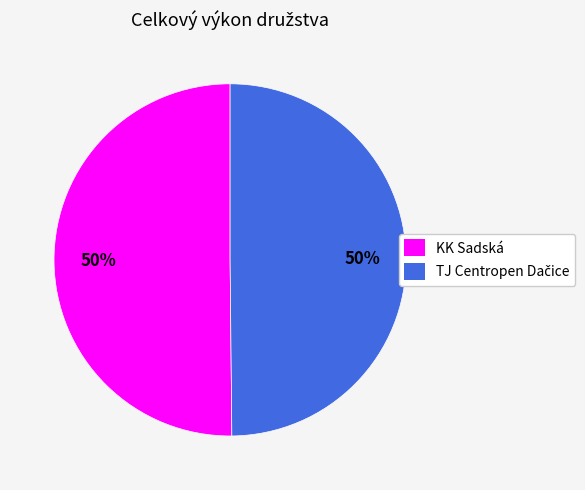

Is it true that KK Sadská is 50% of the pie?

True